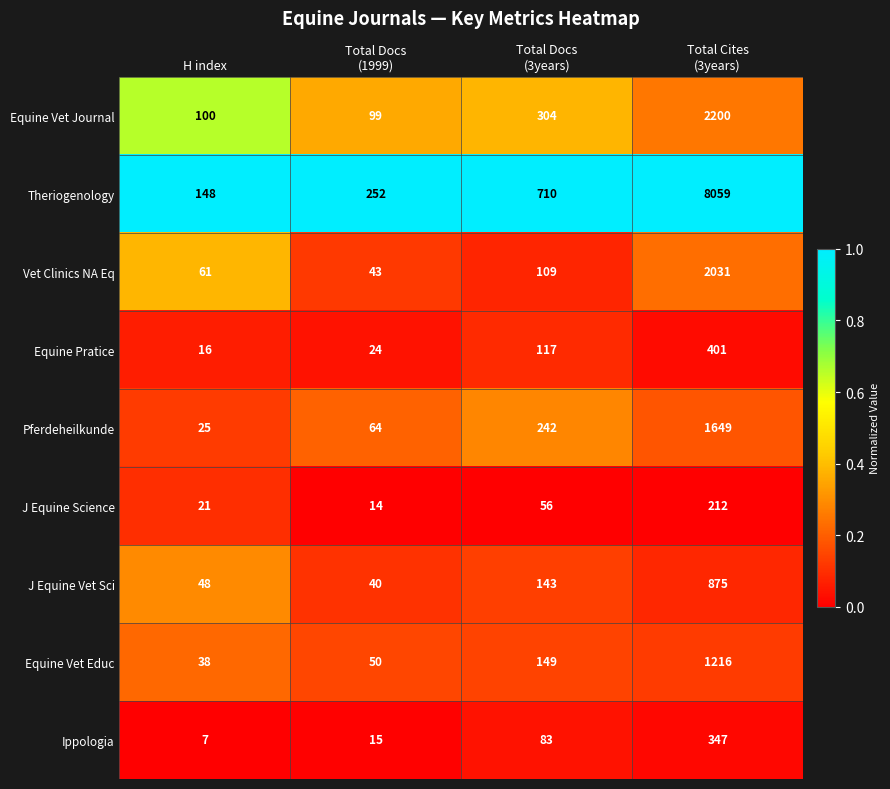

What is the difference between the maximum and minimum values in the Equine Pratice series?

385